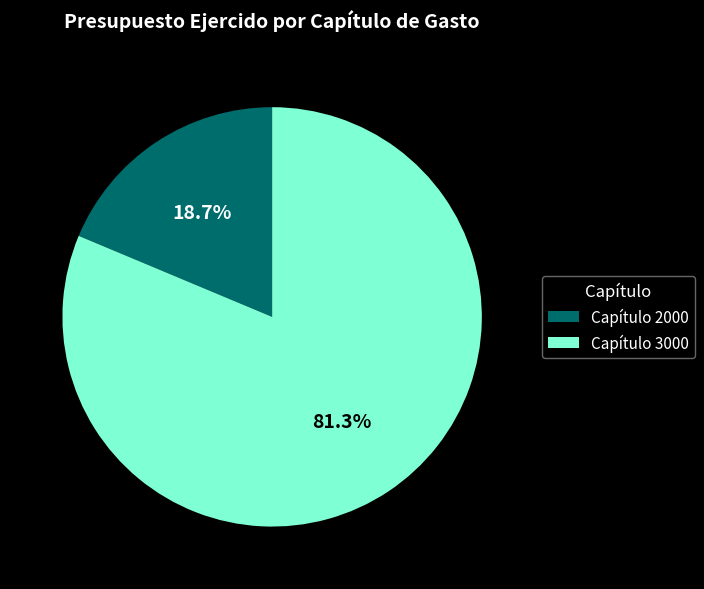

Combined, do Capítulo 2000 and Capítulo 3000 account for over 50%?

Yes